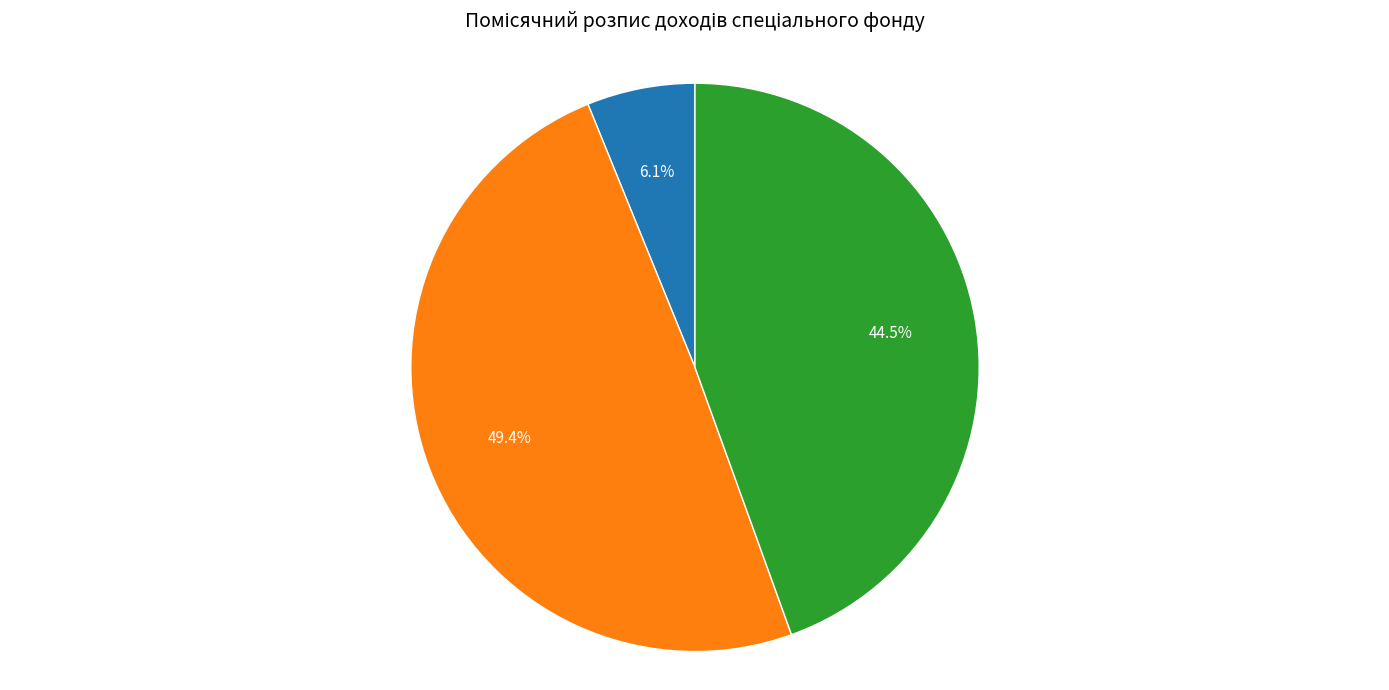

Is there a majority slice in this chart?

No